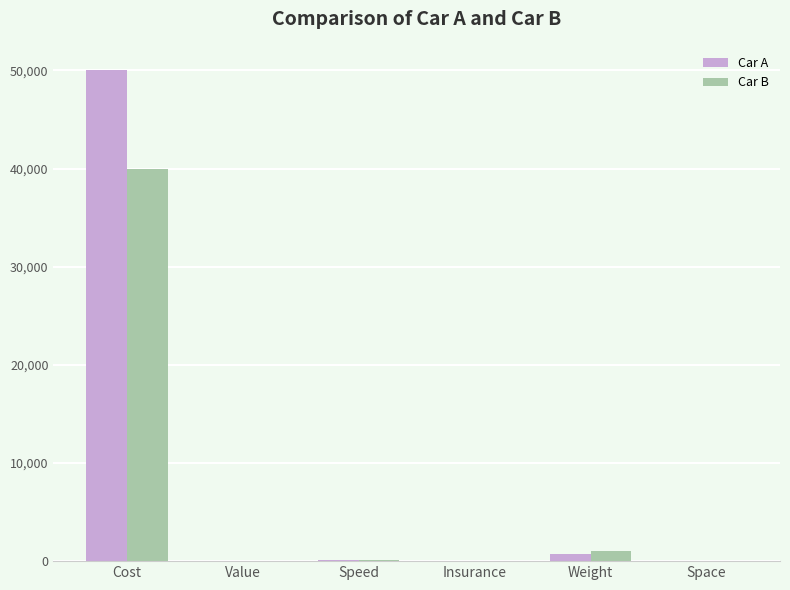

What is the approximate value of Car A at Weight, to the nearest 10?

700